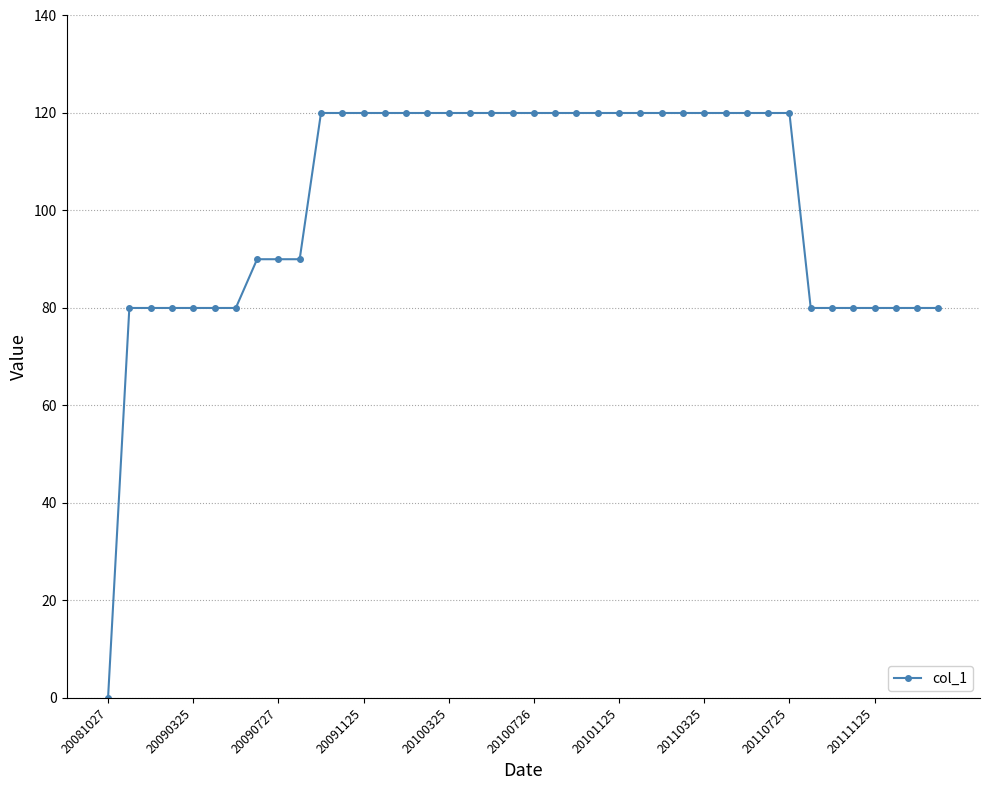

What is the difference between the maximum and minimum values?

120